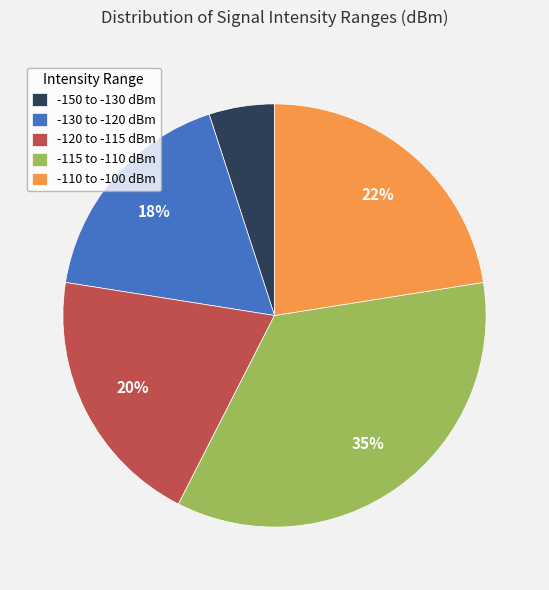

What percentage is the -115 to -110 dBm slice, to the nearest percent?

35%